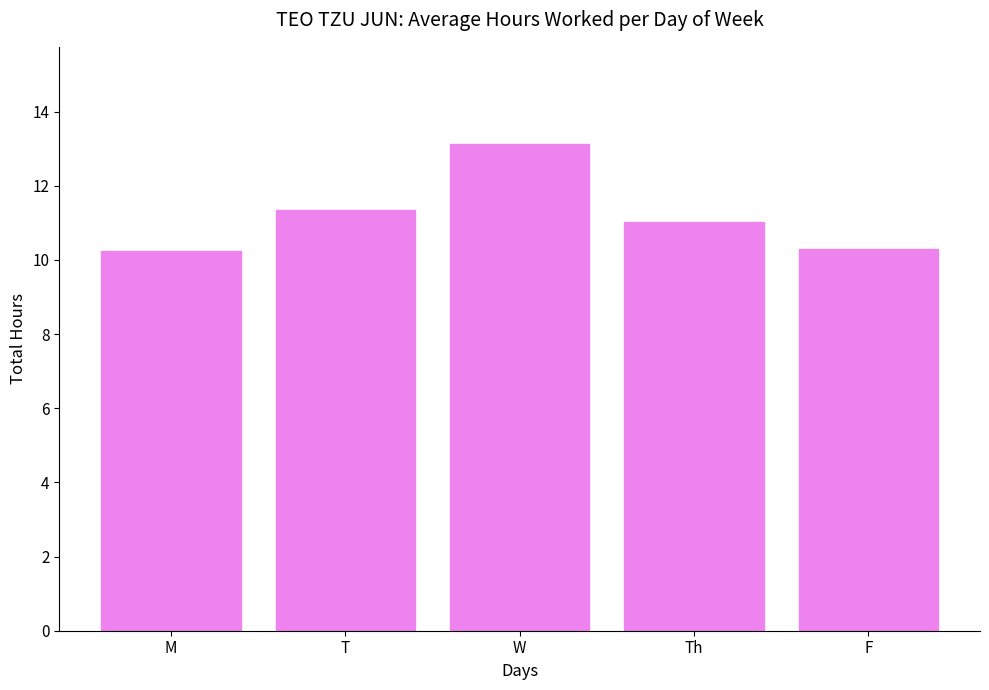

The value at W is 8.8. True or false?

False